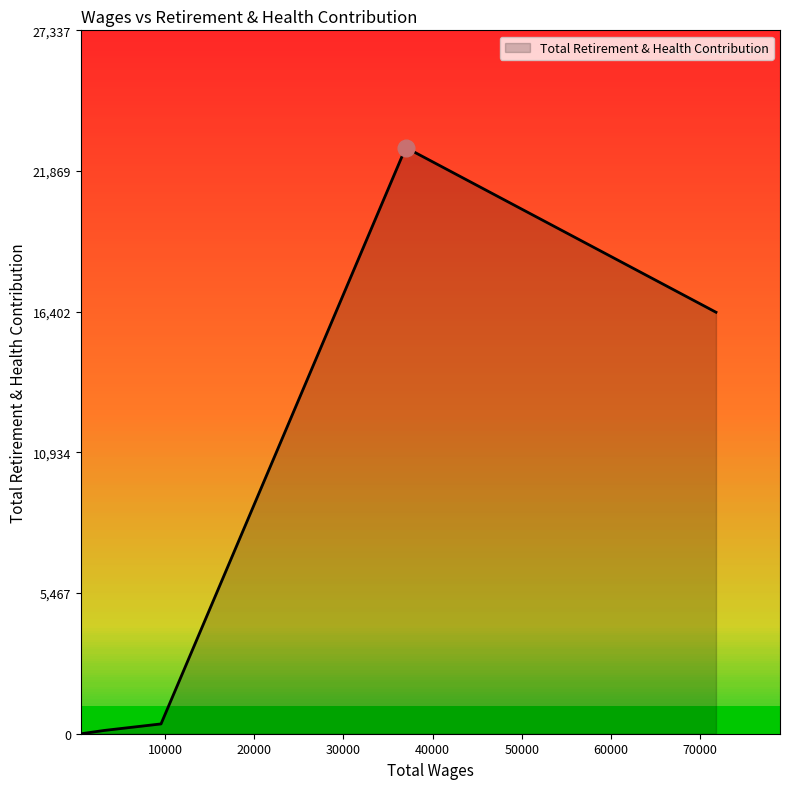

True or false: there are more than 0 points higher than both neighbors.

True